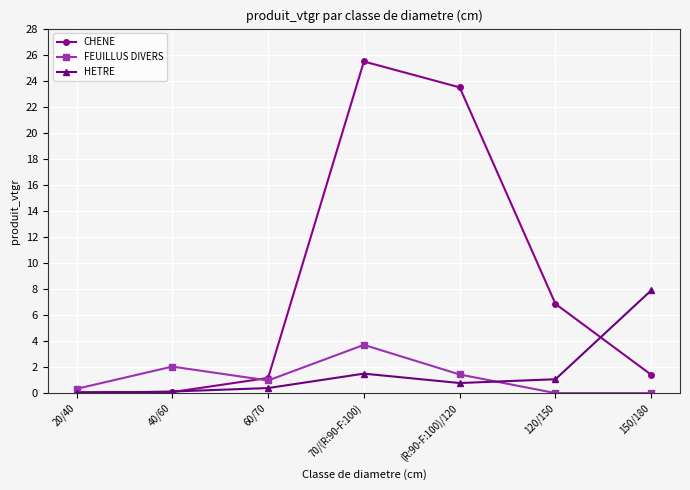

Read the CHENE value at 60/70.

1.2